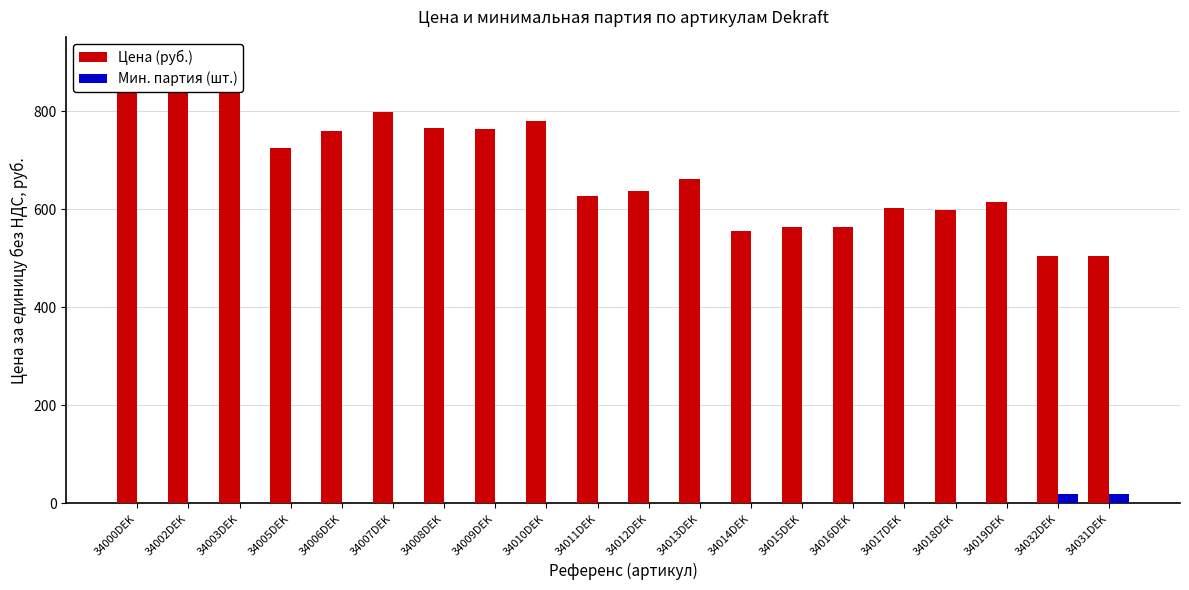

List the series in order of their peak value, lowest first.

Мин. партия (шт.), Цена (руб.)